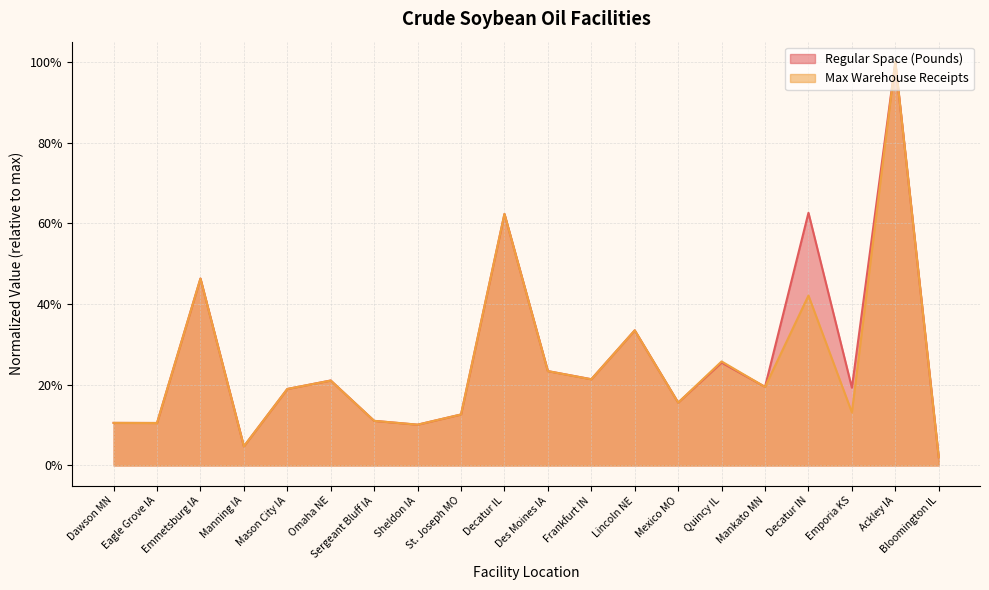

Which series has the largest total across all categories?

Regular Space (Pounds)